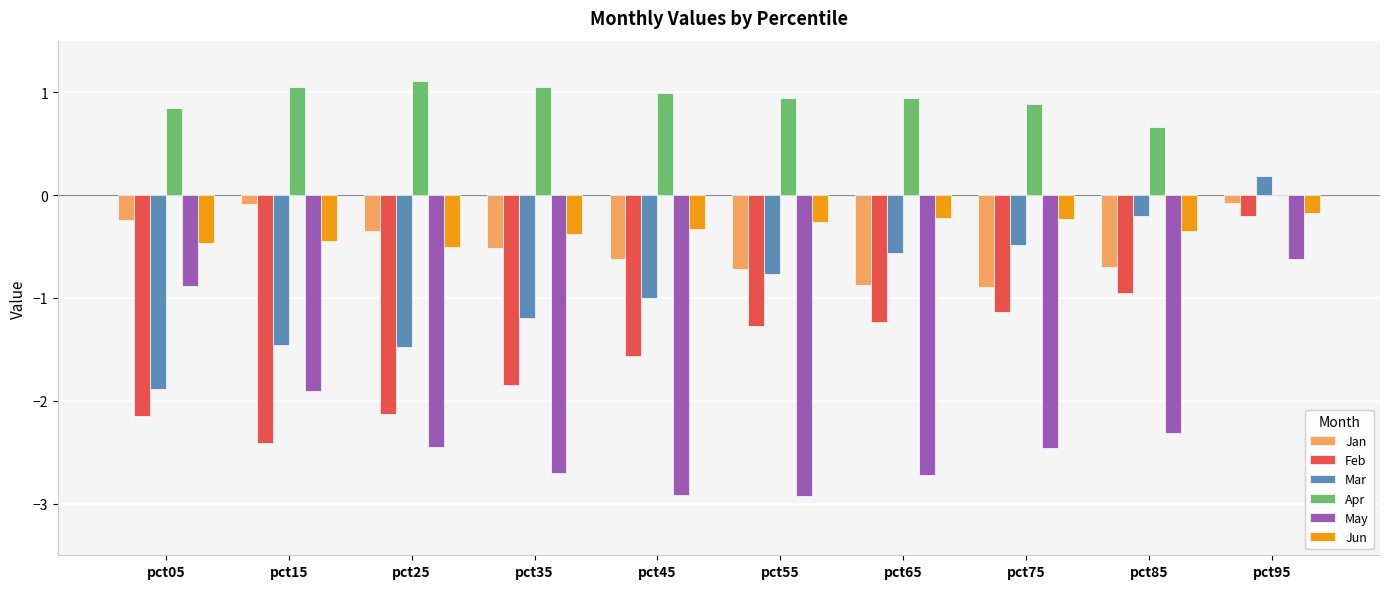

Between pct15 and pct95, which series saw the biggest shift?

Feb